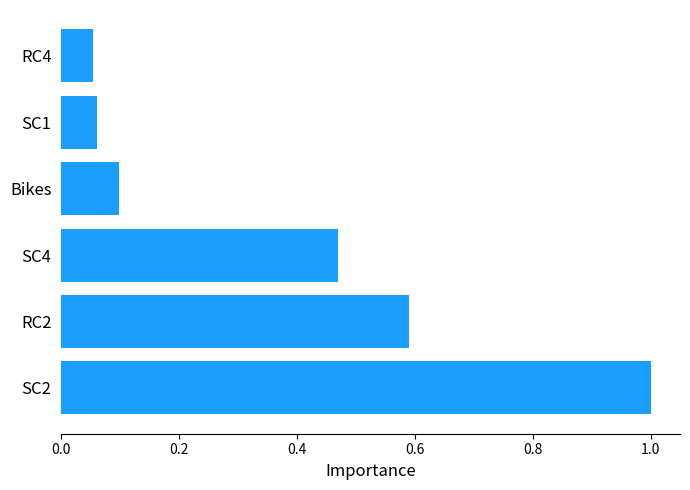

At which category does the chart reach its peak across all series?

SC2